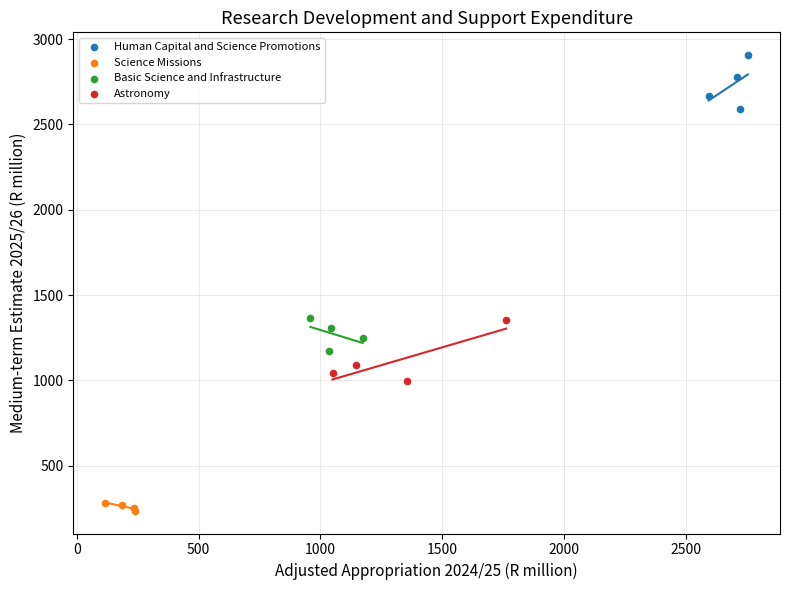

What are all the series names shown in the legend?

Human Capital and Science Promotions, Science Missions, Basic Science and Infrastructure, Astronomy